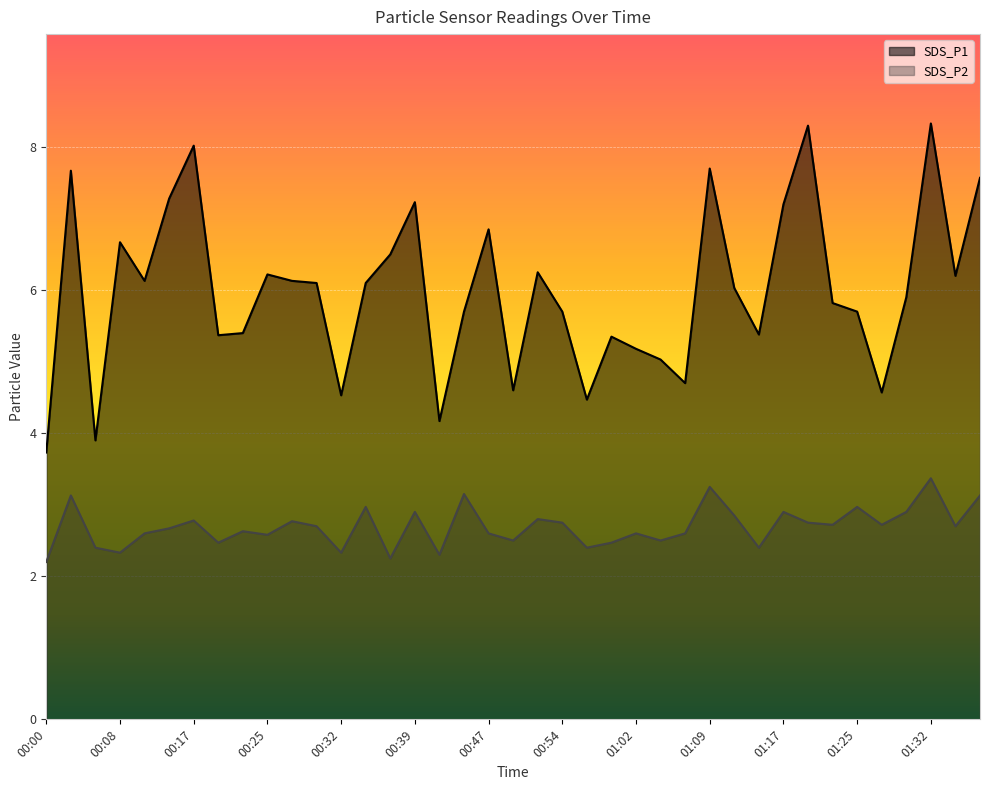

How many interior local valleys does the SDS_P2 series have?

13